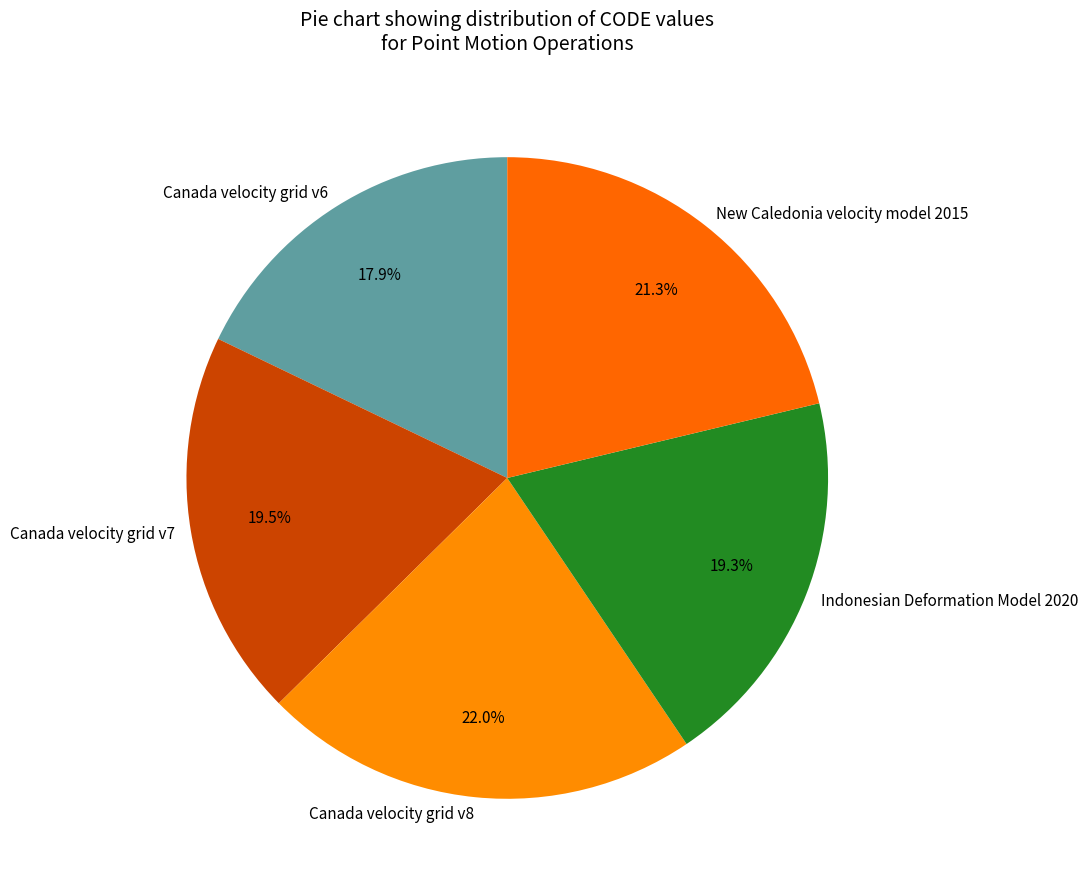

True or false: Canada velocity grid v7 accounts for 8% of the total.

False